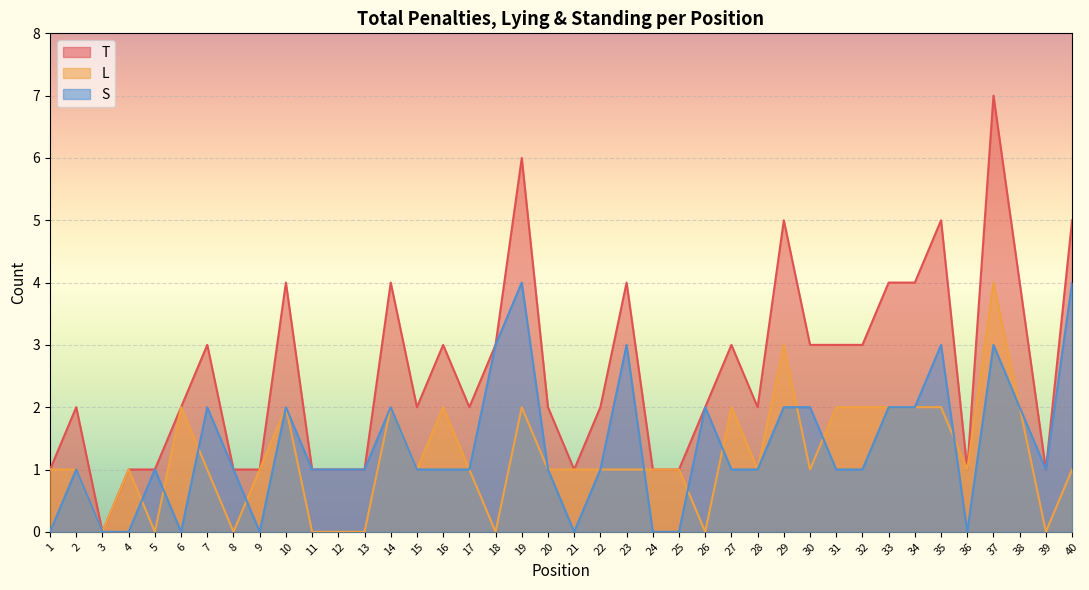

How many data points in L are above 1?

14